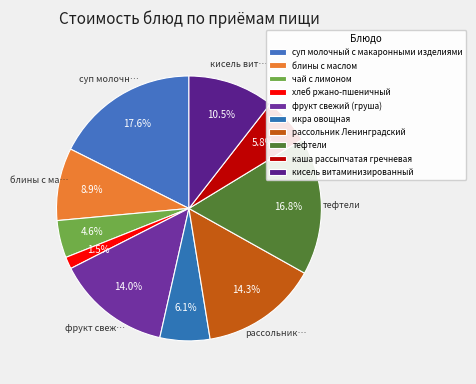

Which has a higher value, икра овощная or блины с маслом?

блины с маслом